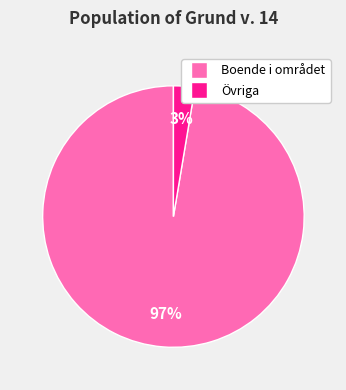

The Boende i området slice represents 97% of the pie. True or false?

True